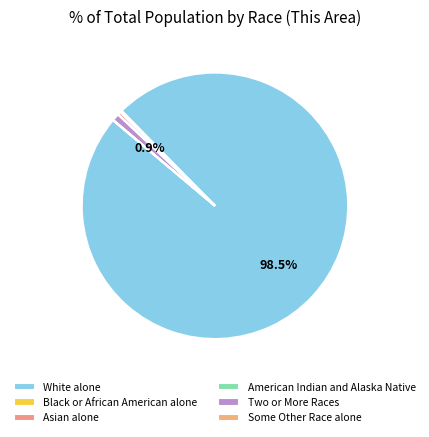

How many slices are in this pie chart?

6